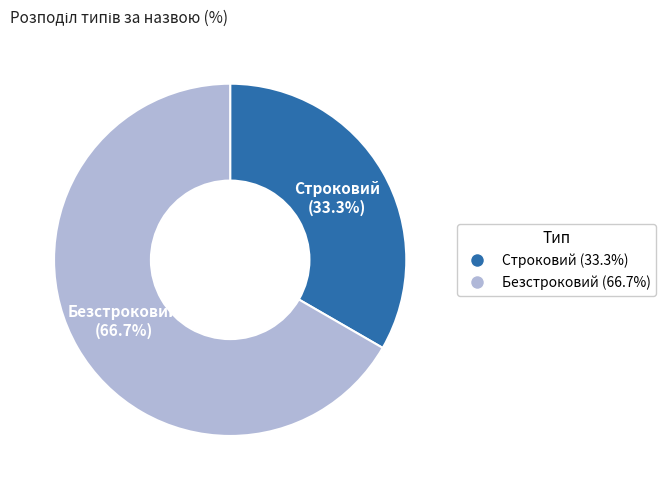

Which category has the smallest portion of the pie?

Строковий